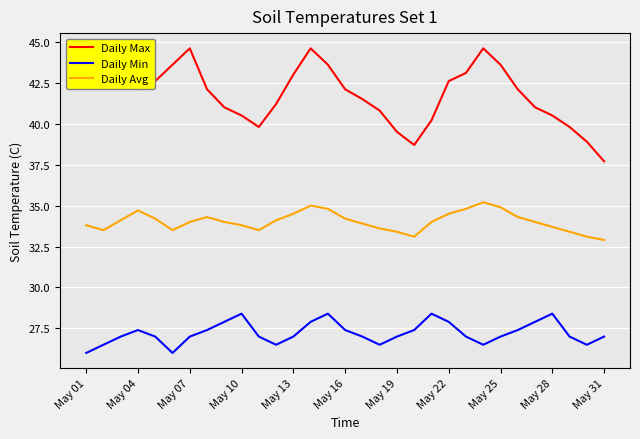

The value of Daily Avg at May 13 is 22.6. True or false?

False